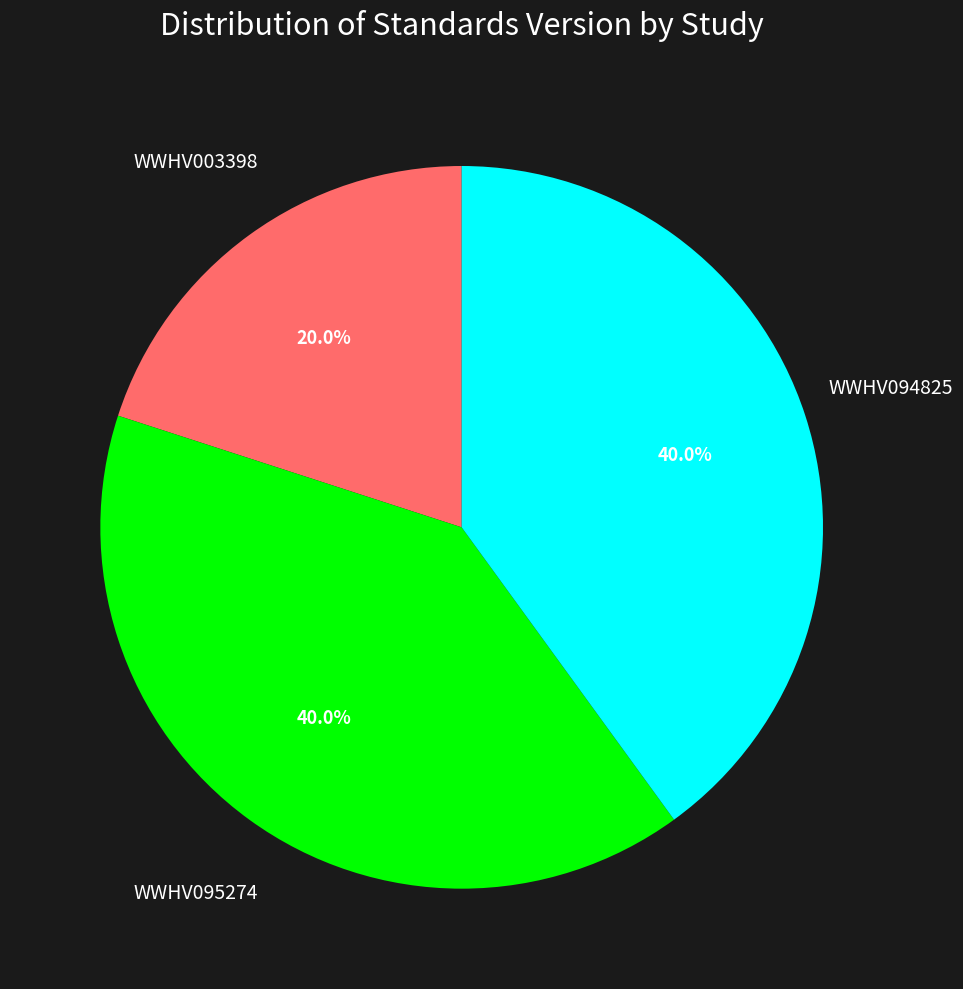

Is there any slice that represents more than half of the pie?

No